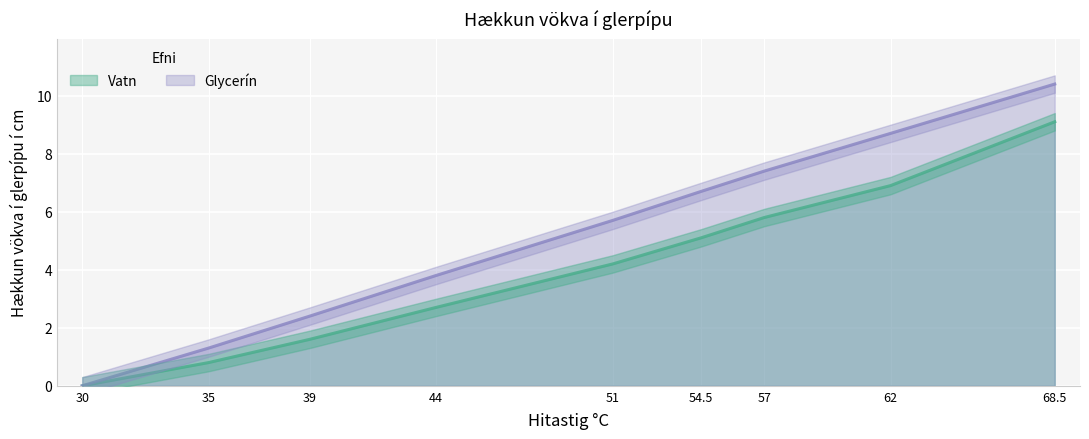

What is the difference between the Vatn values at 44 and 54.5?

2.4